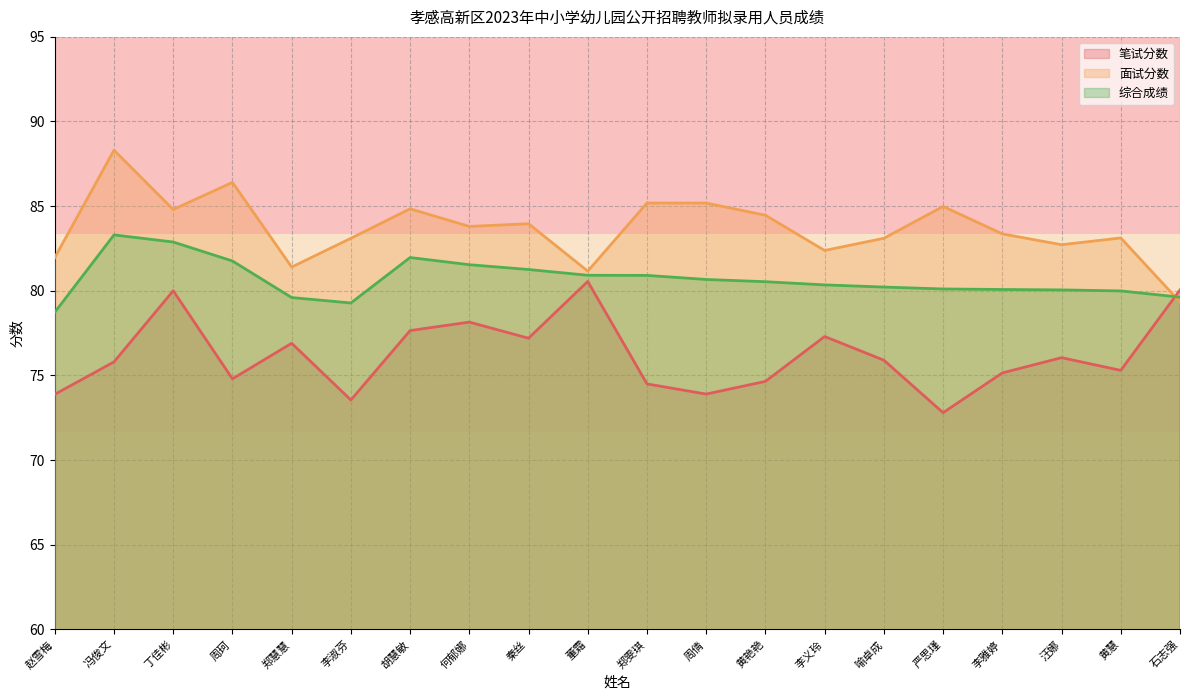

Between which two adjacent categories do 面试分数 and 笔试分数 first intersect?

黄慧 and 石志强